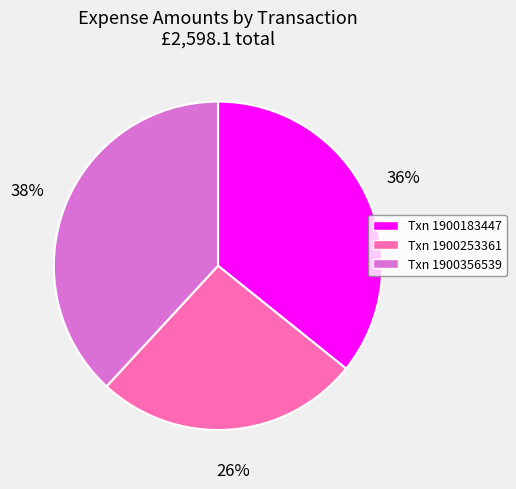

To the nearest percent, what is the difference between the largest and smallest slice percentages?

12%